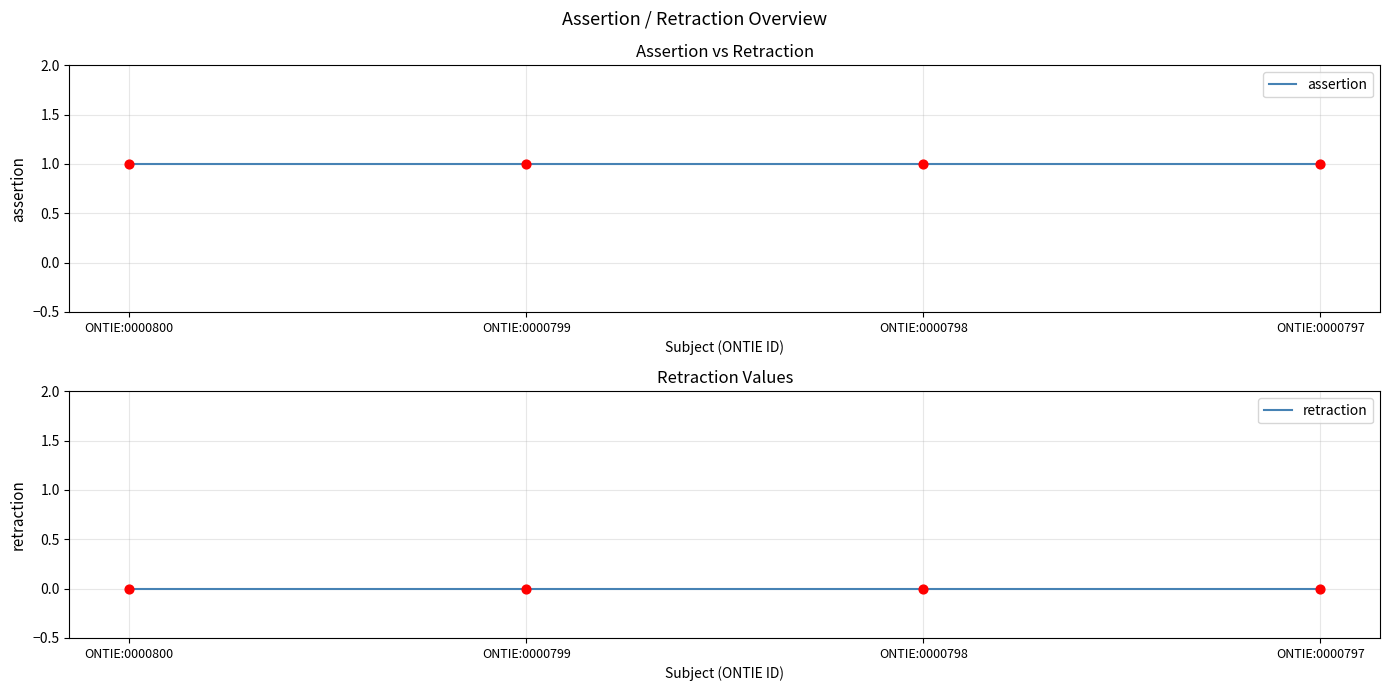

Which series reaches the maximum Y coordinate?

assertion